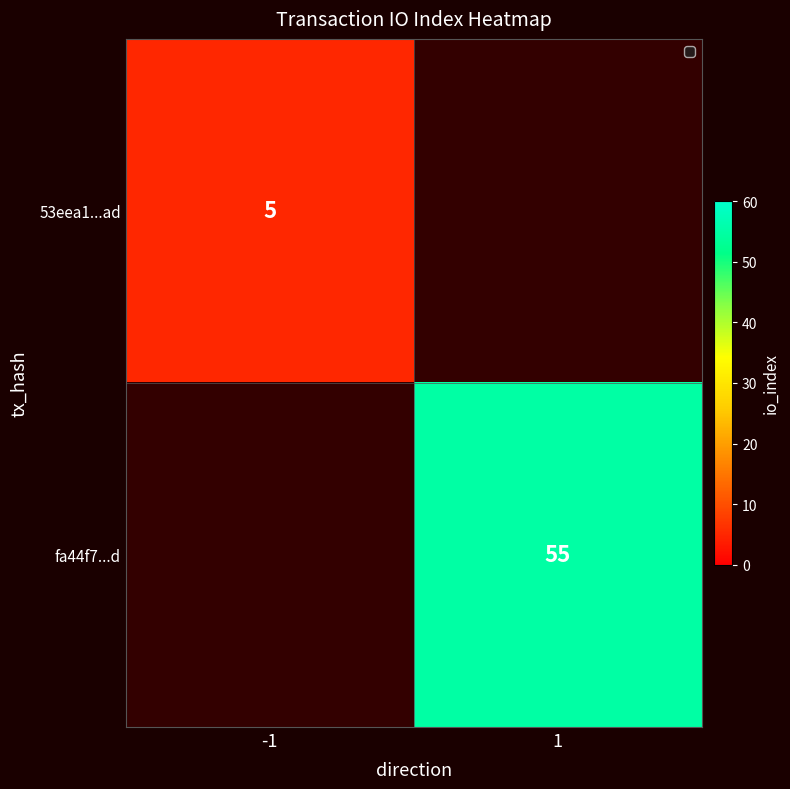

Is the value of fa44f7...d at 1 greater than the value of 53eea1...ad at -1?

Yes